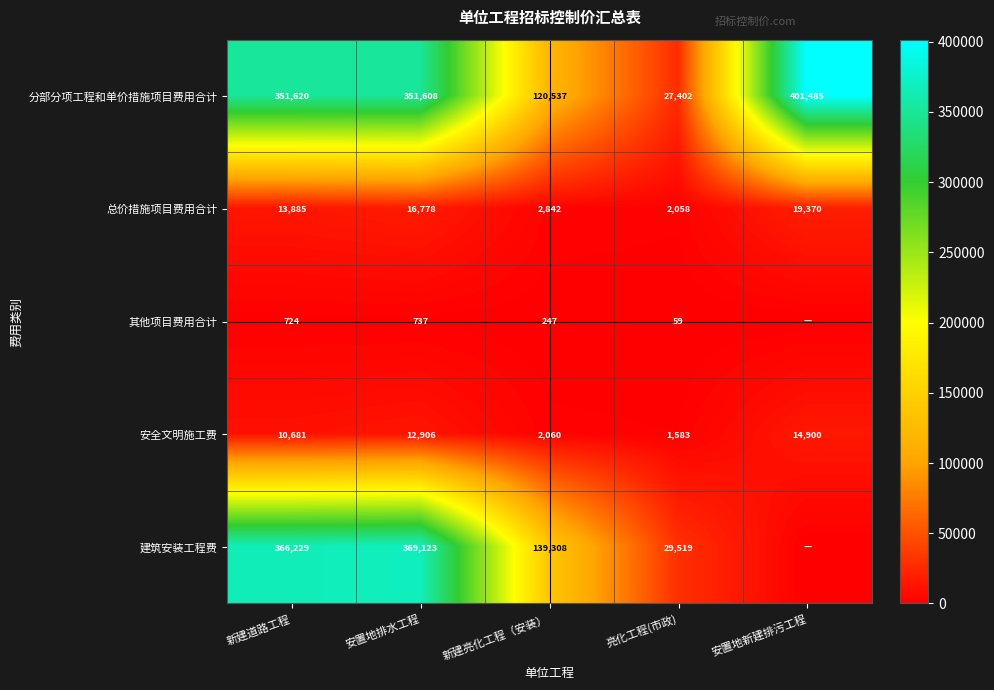

What is the difference between the highest and lowest values at 安置地排水工程?

368386